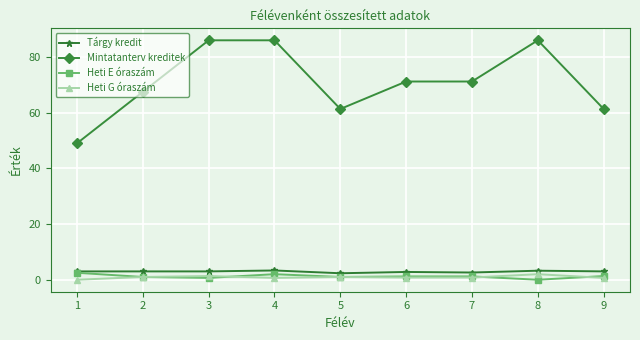

Which series has the largest total across all categories?

Mintatanterv kreditek